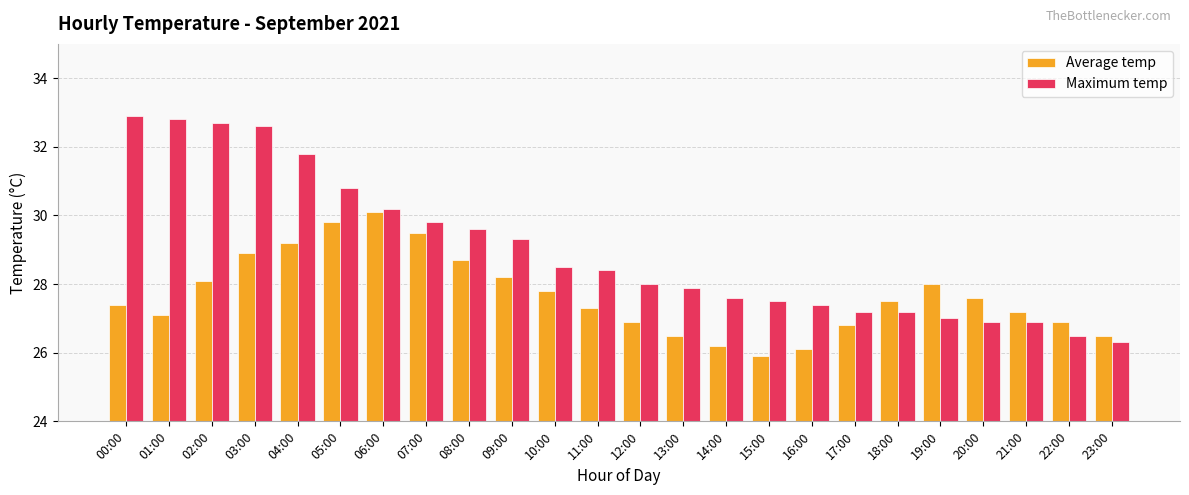

At how many categories does at least one series exceed 32?

4